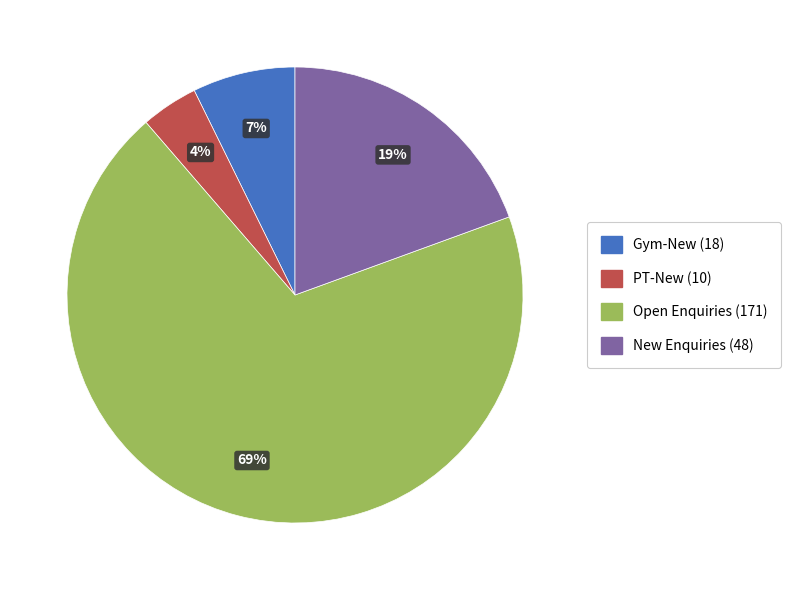

True or false: Open Enquiries (171) accounts for 75% of the total.

False